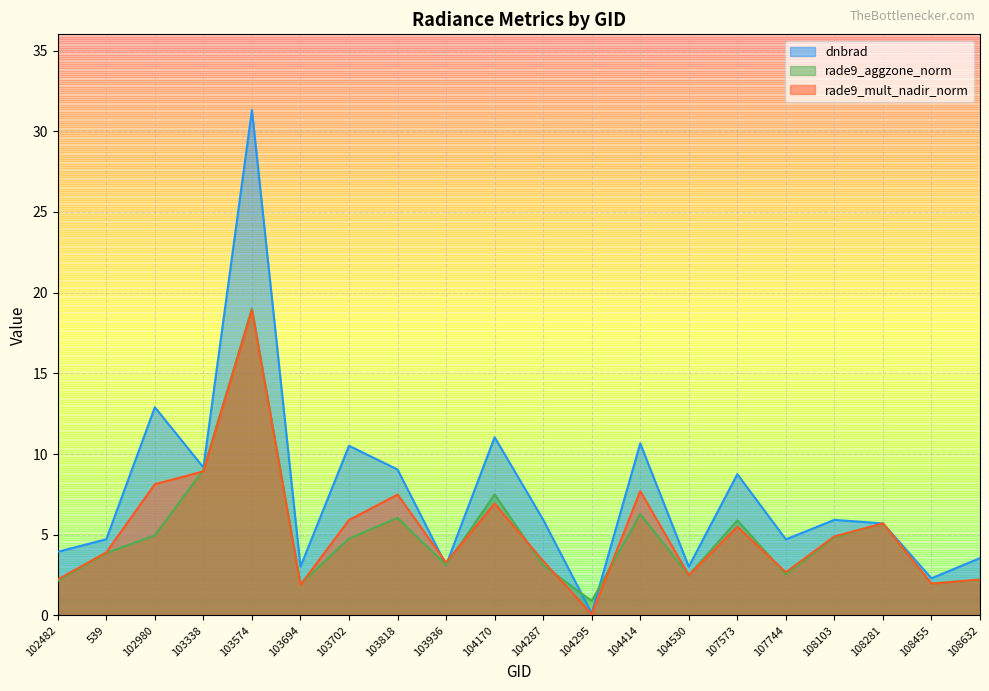

In dnbrad, how many points are lower than both neighbors (excluding endpoints)?

7